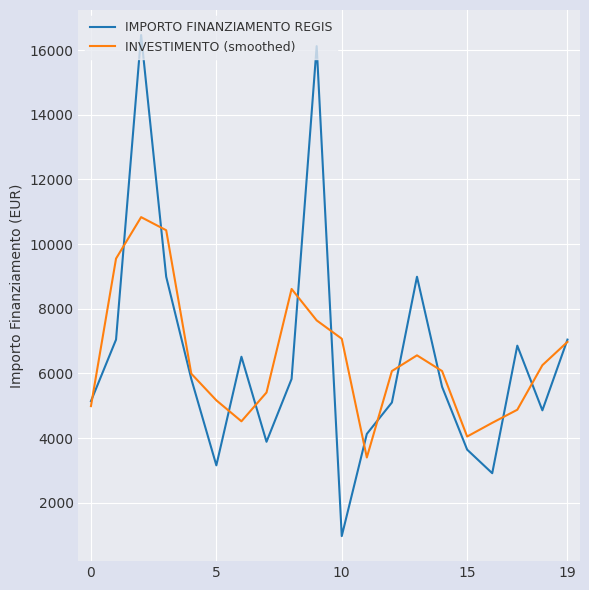

List the series in order of their peak value, lowest first.

INVESTIMENTO (smoothed), IMPORTO FINANZIAMENTO REGIS